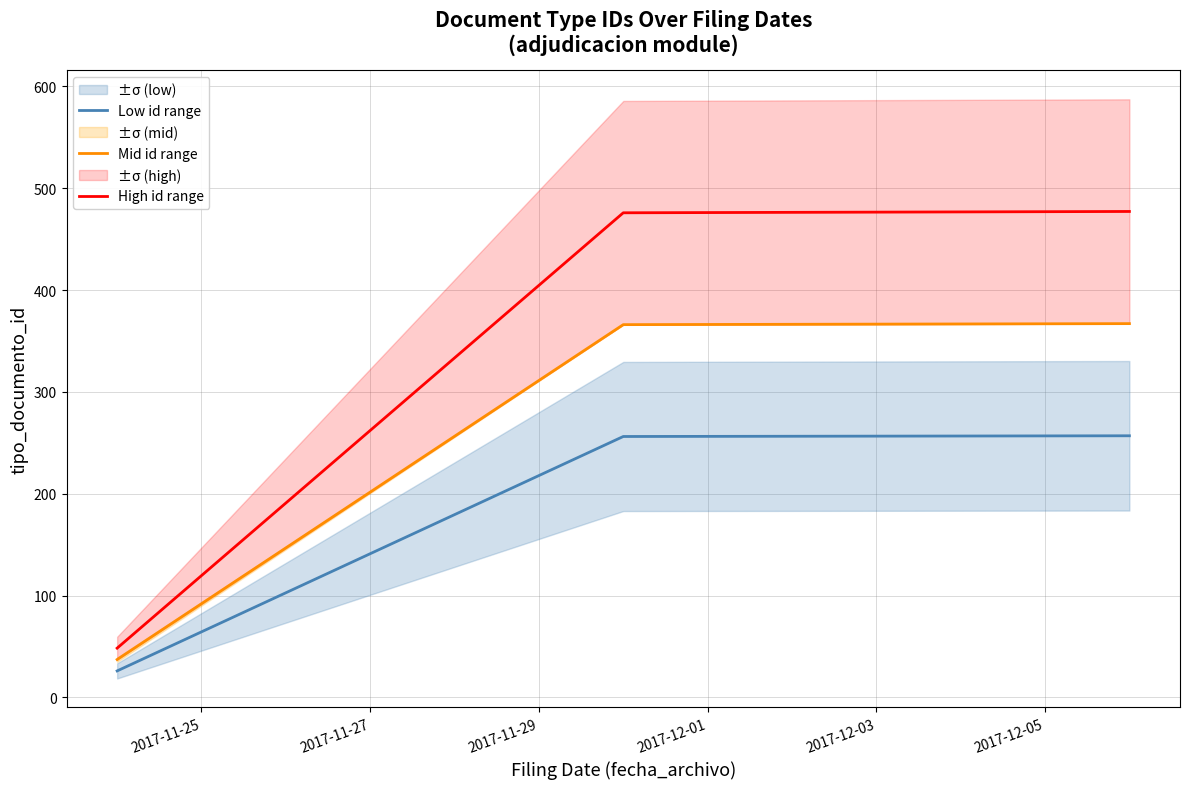

Which series has the largest range (max minus min)?

High id range